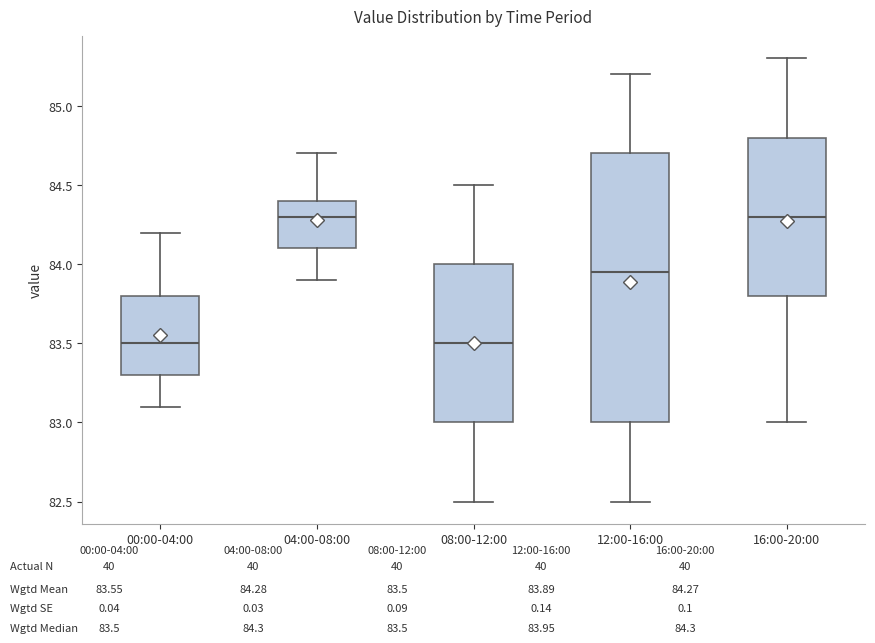

Where does the median line of the box for 00:00-04:00 sit on the y-axis? The values are not printed on the chart, so give them approximately, as read against the axis.

83.50